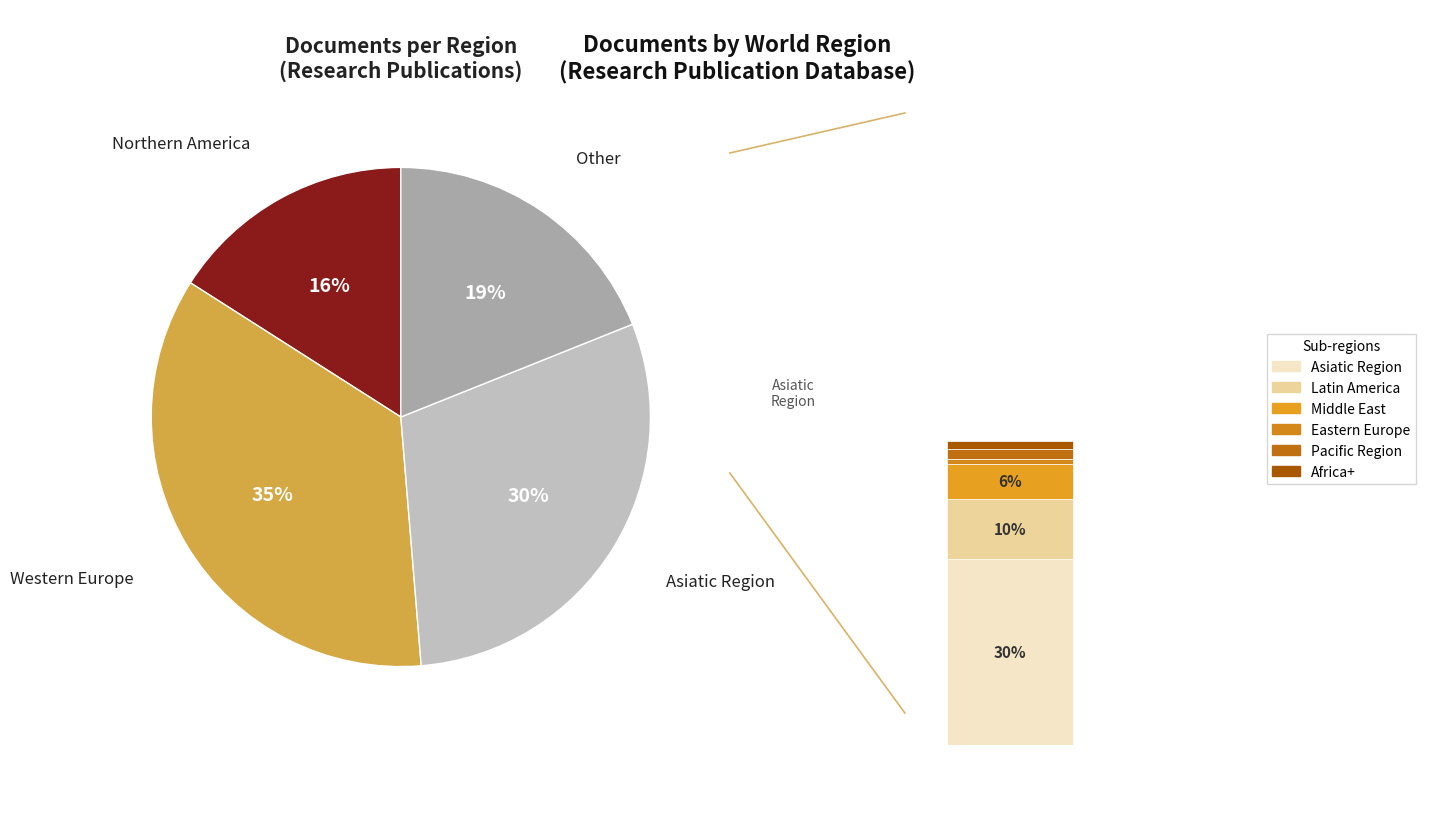

Which slice is the smallest?

Africa